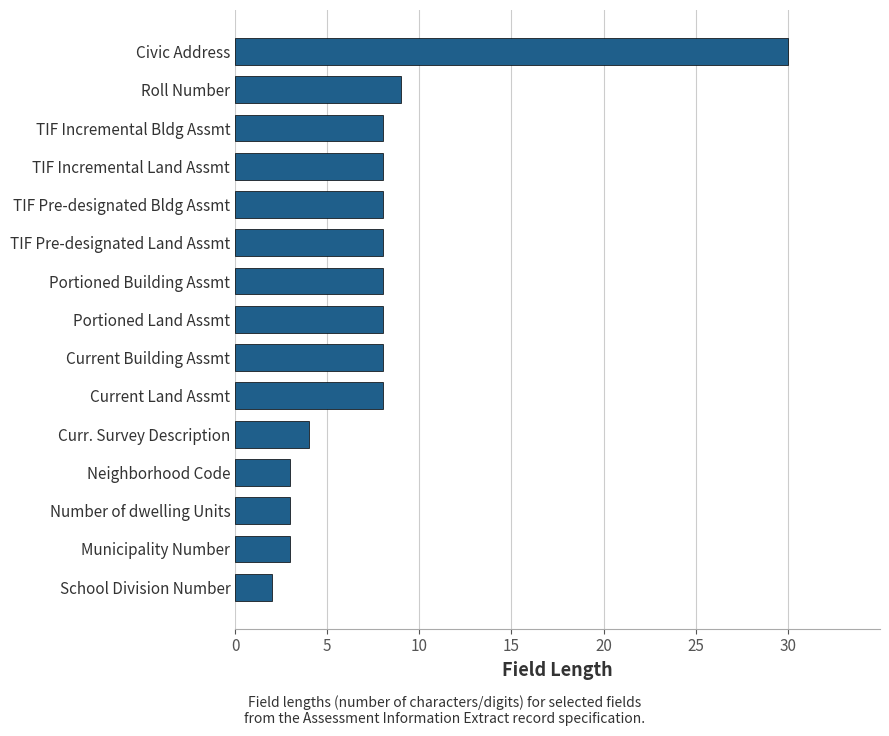

How many data points does each series have?

15